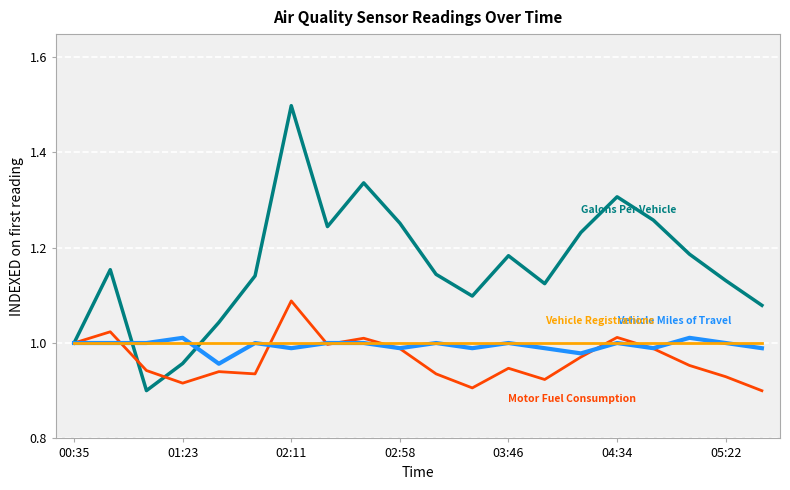

What is the maximum value shown in the chart?

1.5